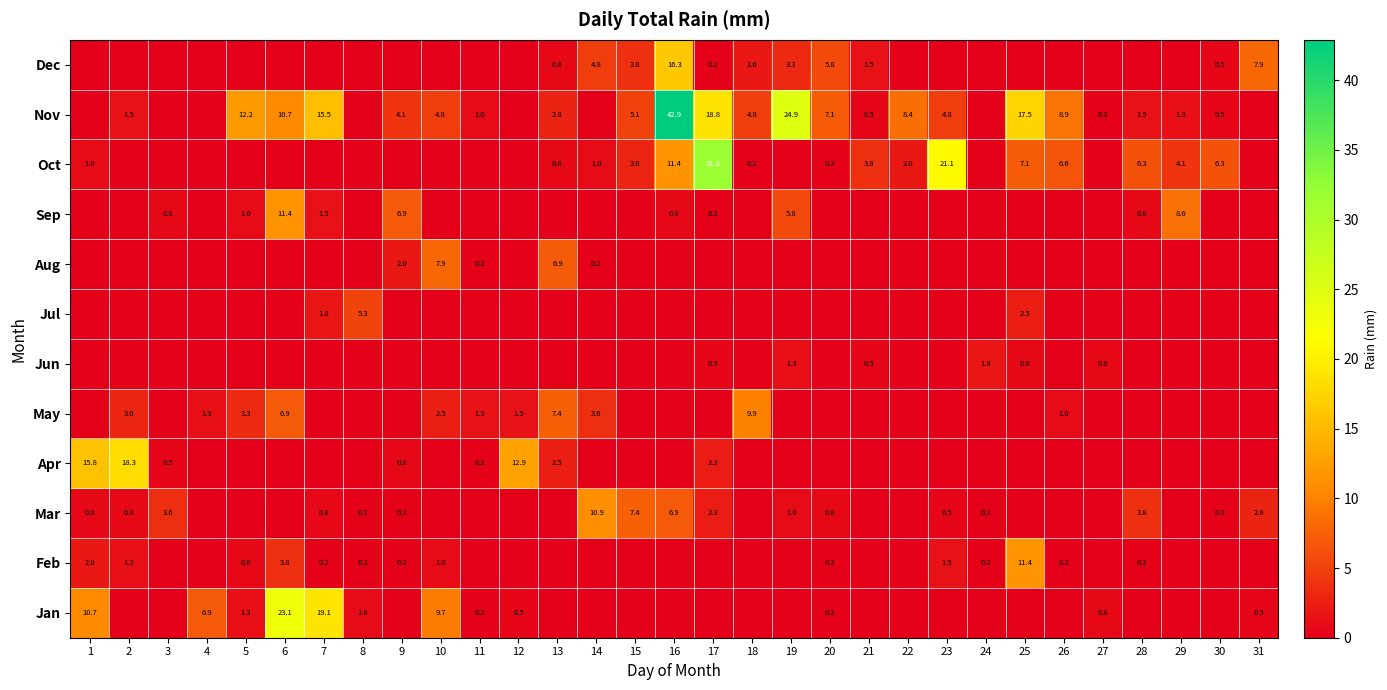

What is the total value across all series at 11?

3.2